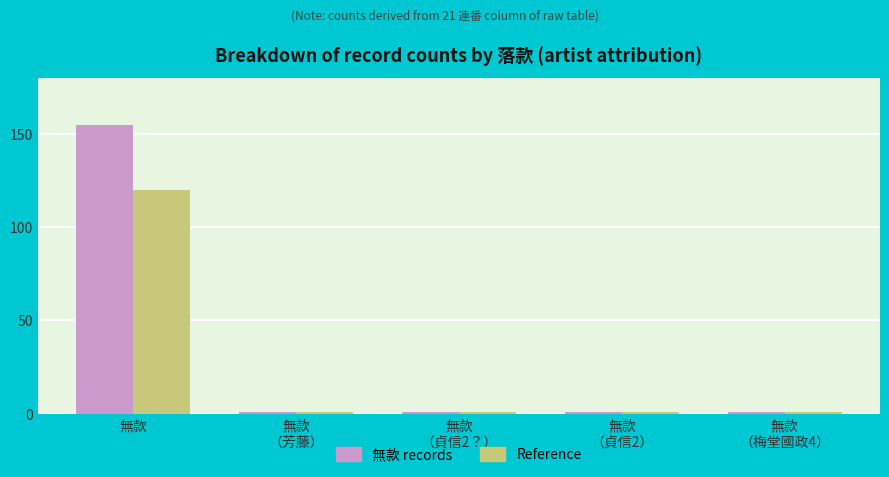

Does the chart contain stacked bars?

No